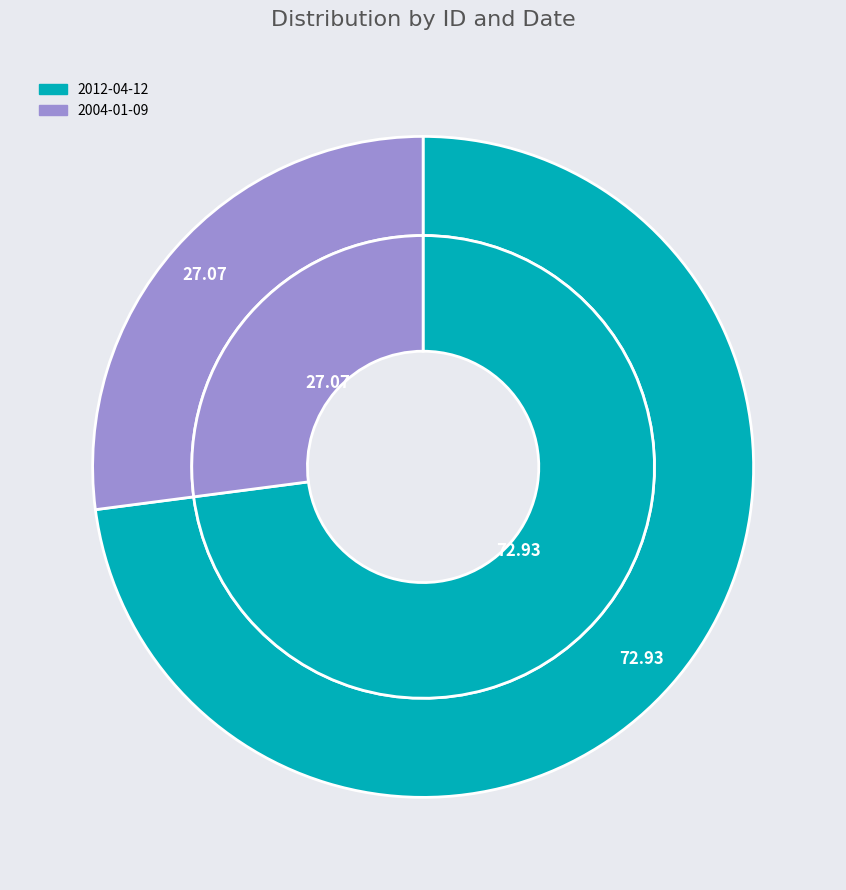

How many slices are in this pie chart?

2